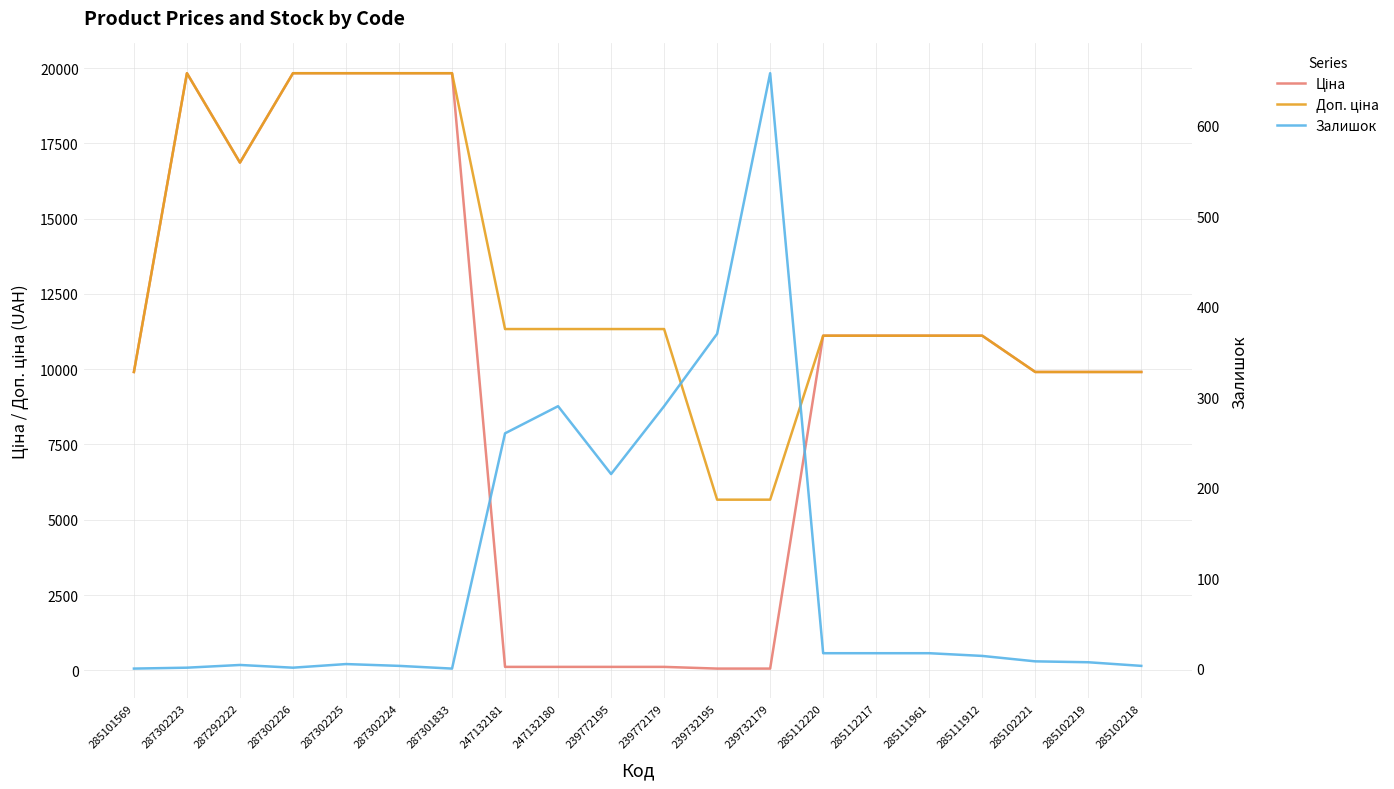

What is the difference between the maximum and minimum values in the Доп. ціна series?

14164.1